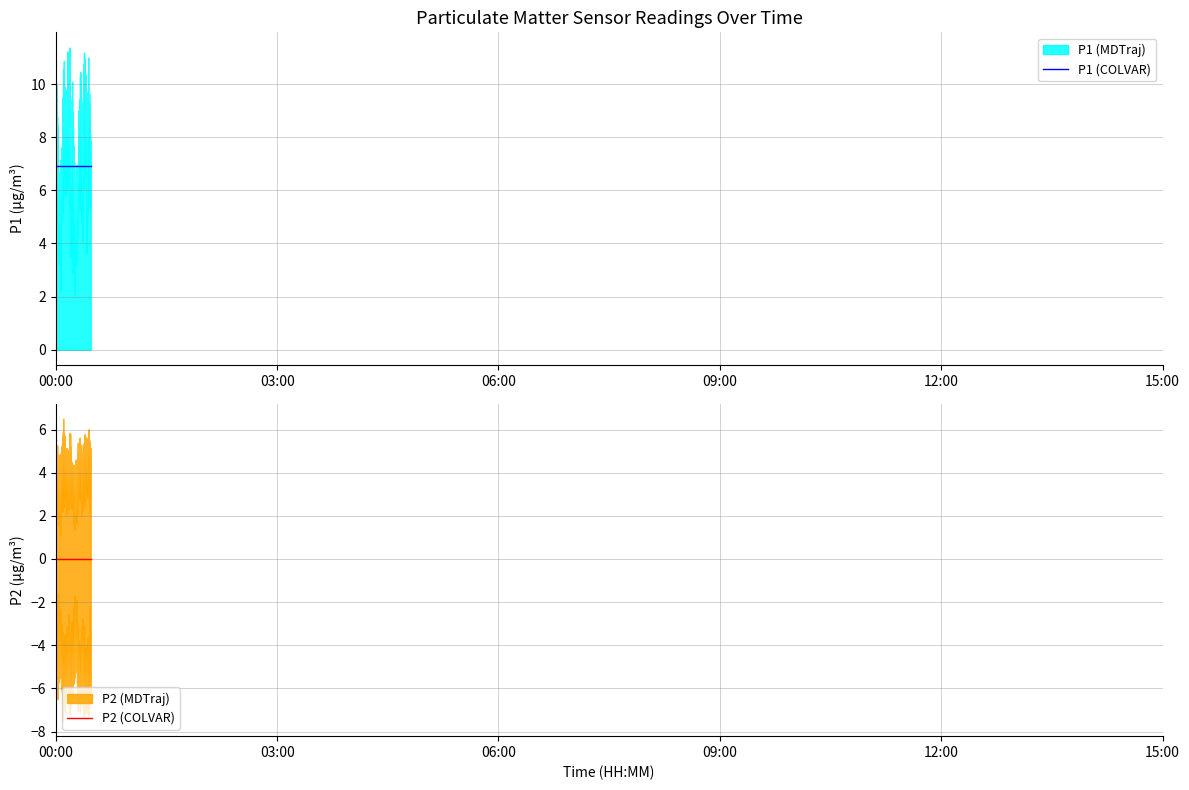

What is the value of the P1 point at the 1st from the left?

8.5